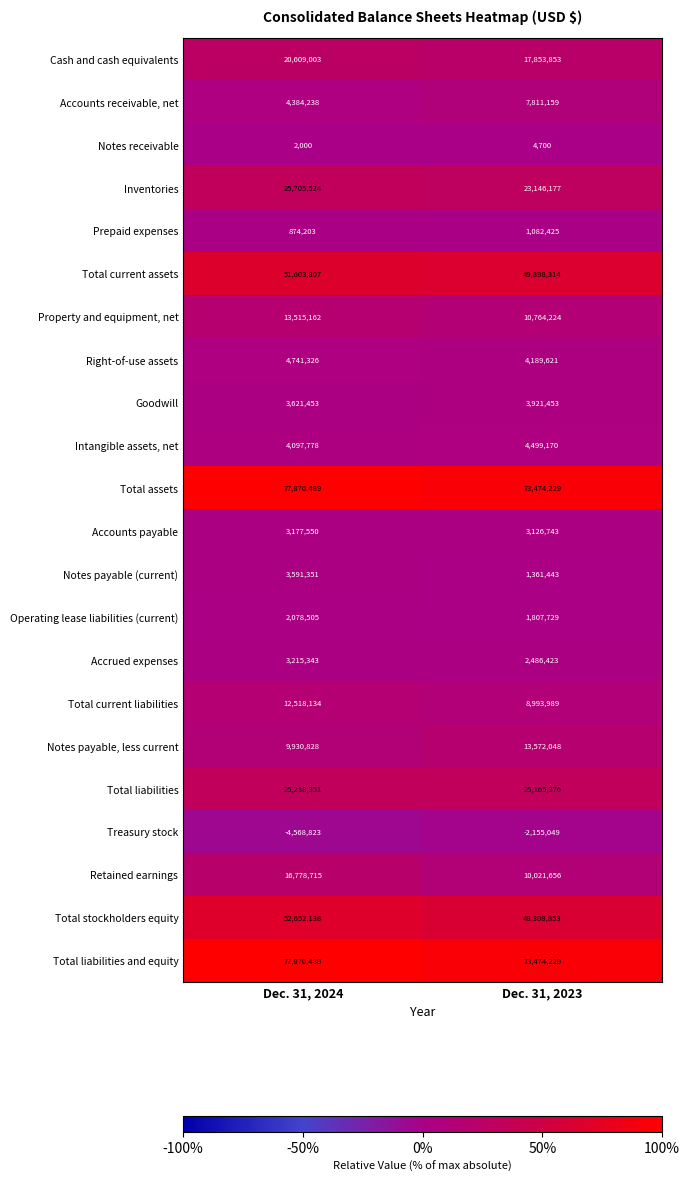

What is the approximate value of Total assets at Dec. 31, 2024?

77870489